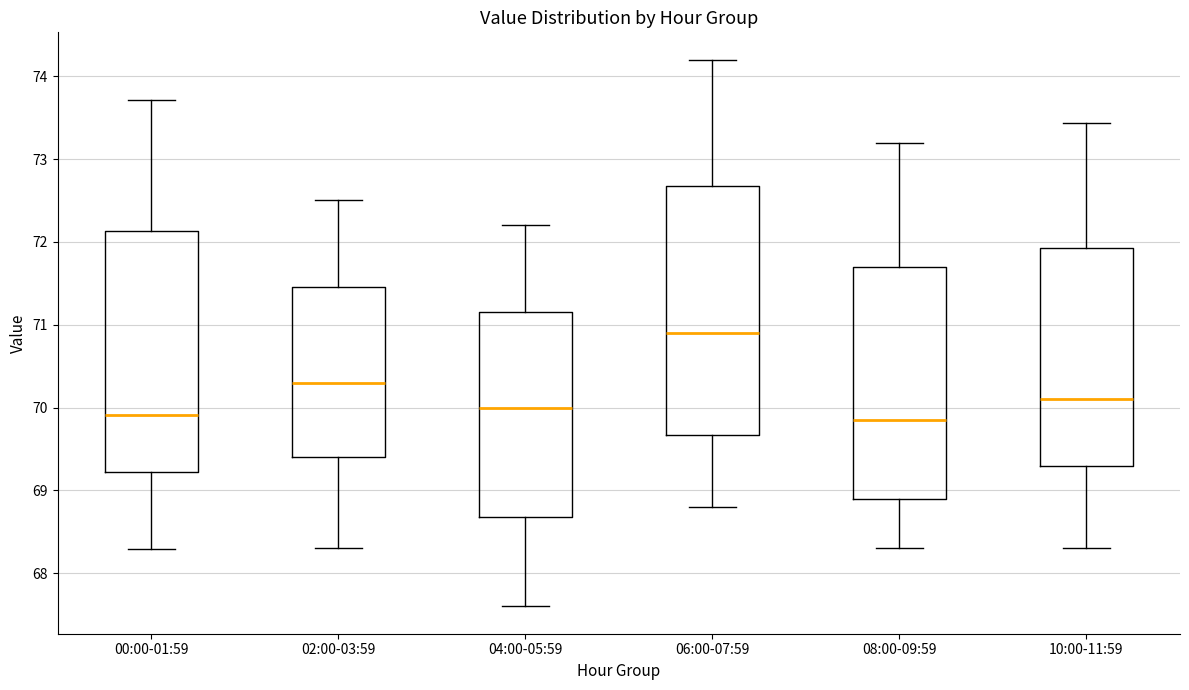

Reading left to right, read every box against the y-axis: the position of its median line, the range the box covers, and the ends of its whiskers. The values are not printed on the chart, so give them approximately, as read against the axis.

00:00-01:59: median 69.9, box 69.2 to 72.1, whiskers 68.3 to 73.7
02:00-03:59: median 70.3, box 69.4 to 71.5, whiskers 68.3 to 72.5
04:00-05:59: median 70.0, box 68.7 to 71.2, whiskers 67.6 to 72.2
06:00-07:59: median 70.9, box 69.7 to 72.7, whiskers 68.8 to 74.2
08:00-09:59: median 69.9, box 68.9 to 71.7, whiskers 68.3 to 73.2
10:00-11:59: median 70.1, box 69.3 to 71.9, whiskers 68.3 to 73.4